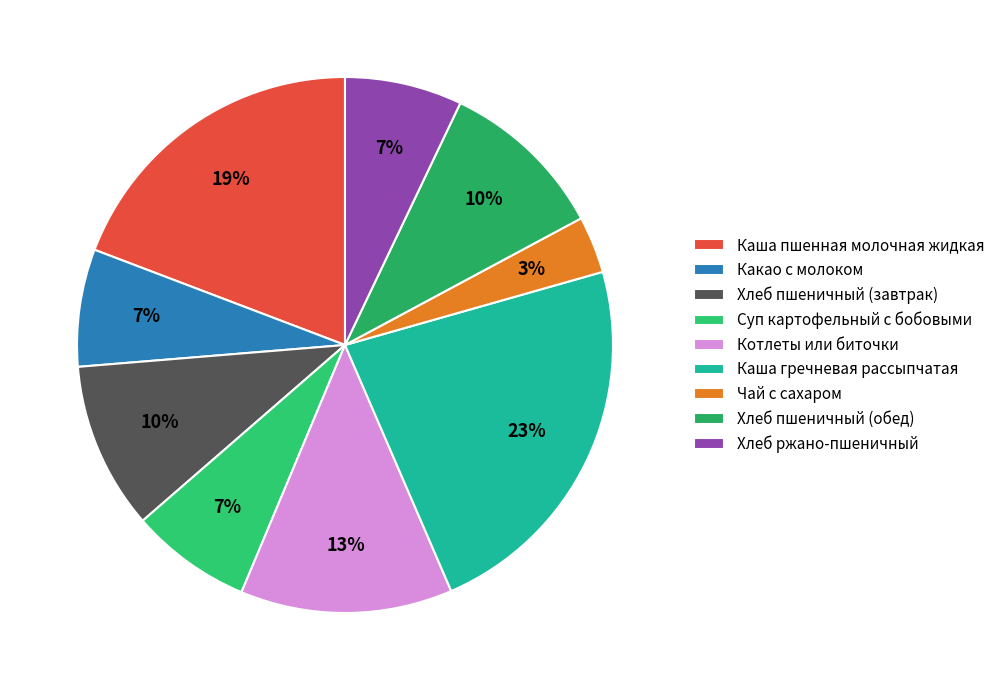

Is Какао с молоком the majority of the pie?

No